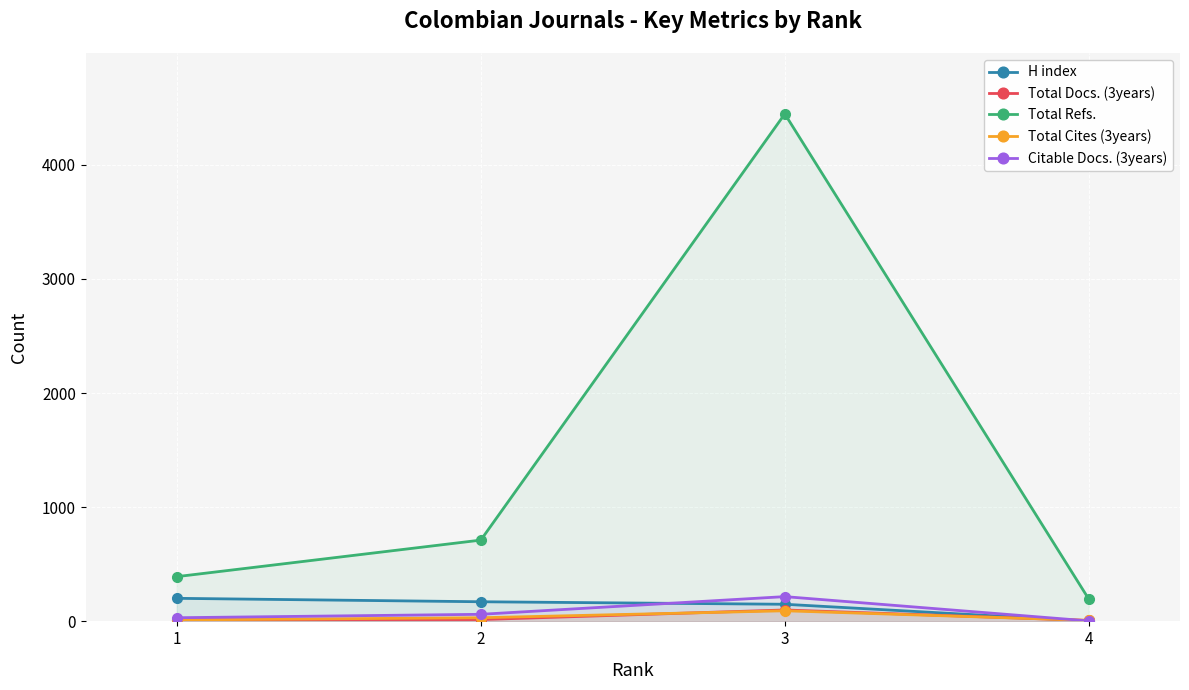

What is the value of the Total Docs. (3years) point at the 1st from the left?

16